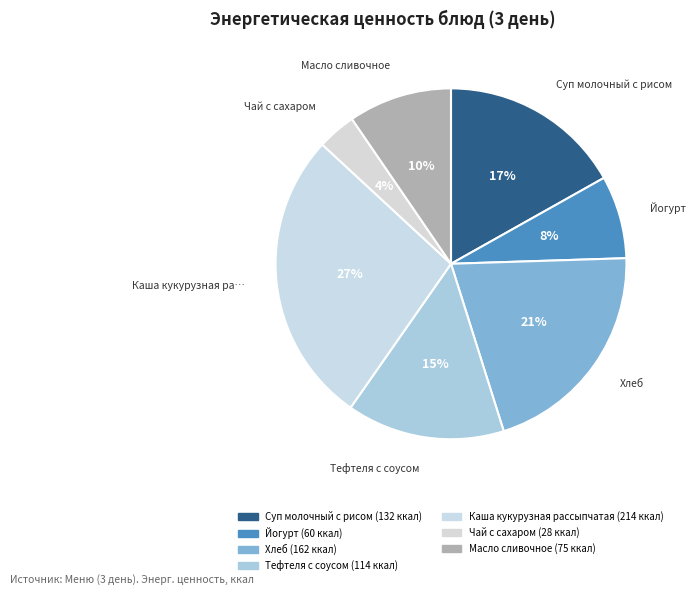

How many segments does this pie chart have?

7